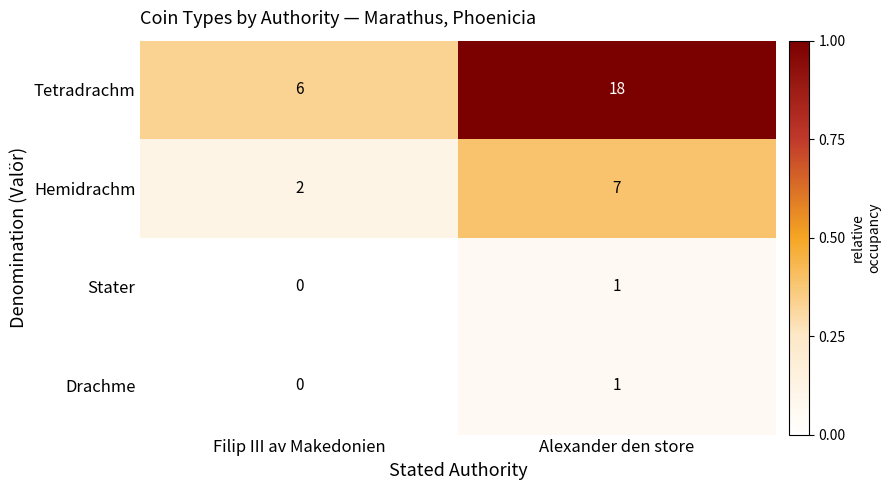

Reading left to right, transcribe all the data shown in this chart.

Tetradrachm: 6	18
Hemidrachm: 2	7
Stater: 0	1
Drachme: 0	1